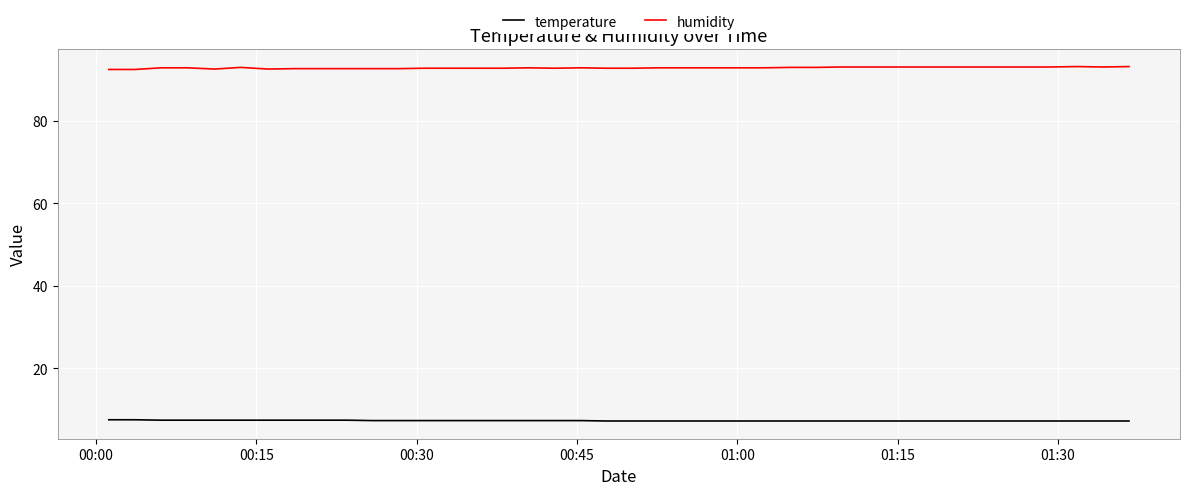

True or false: temperature and humidity cross at least once.

False